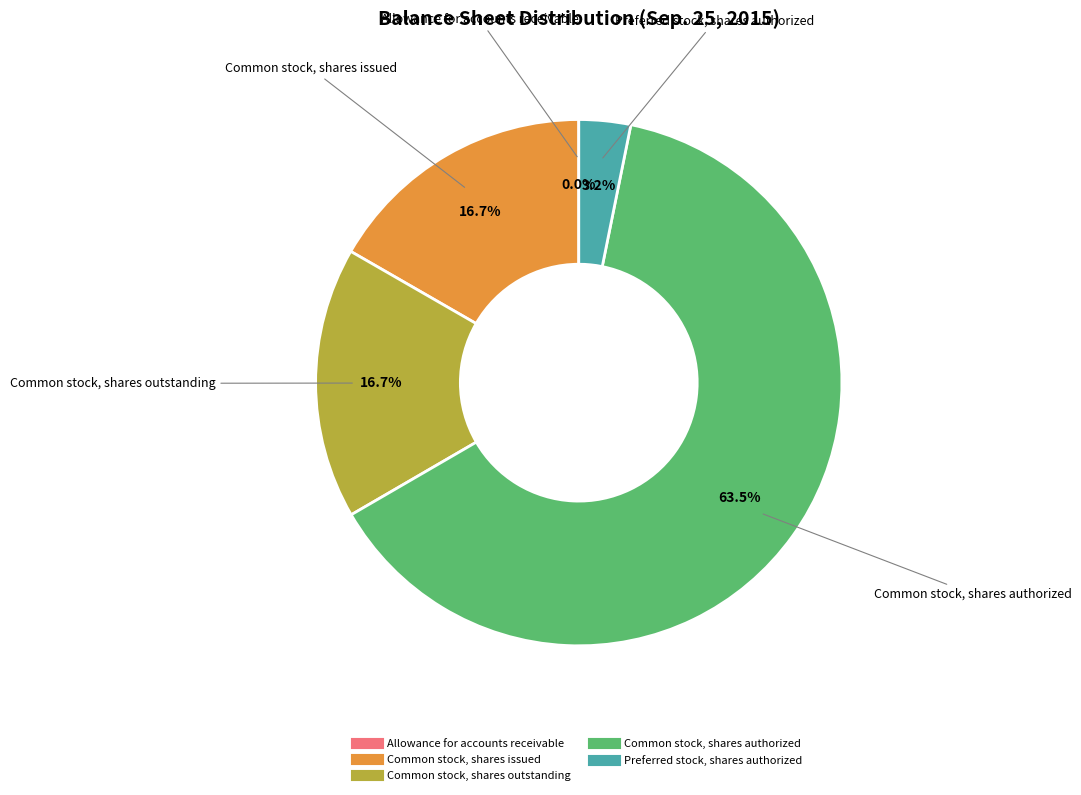

Which category has the biggest portion of the pie?

Common stock, shares authorized